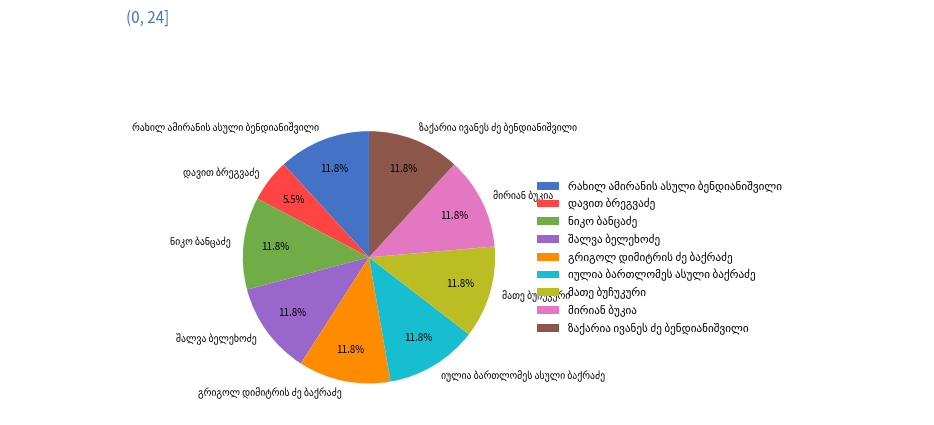

Is there any slice that represents more than half of the pie?

No